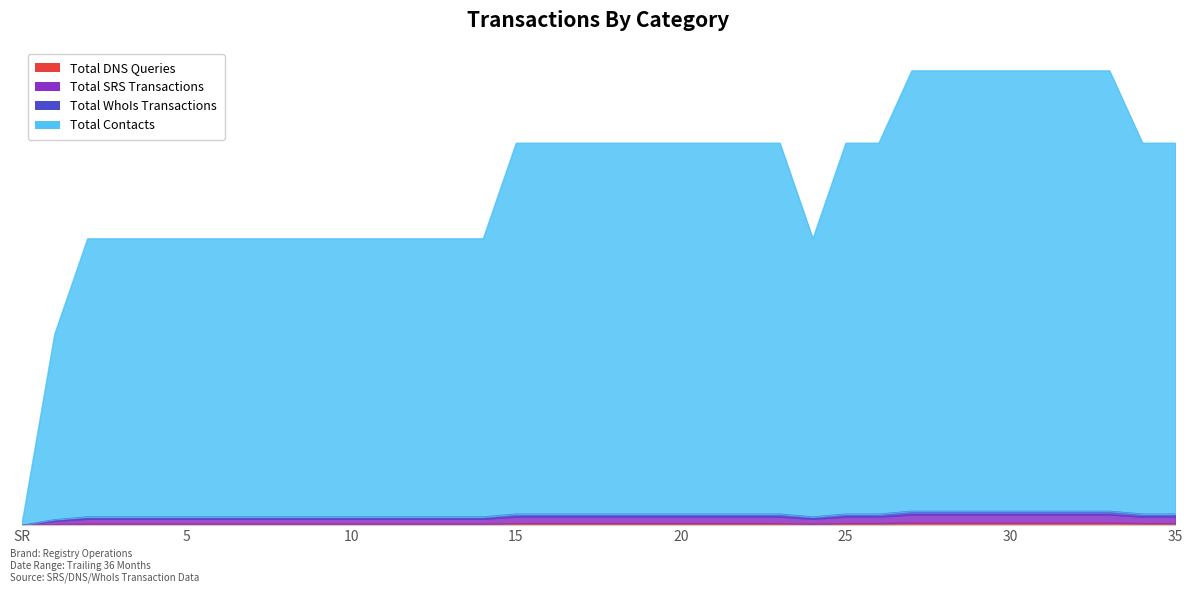

True or false: Total Contacts has a value of 6213.5 at 15.

False